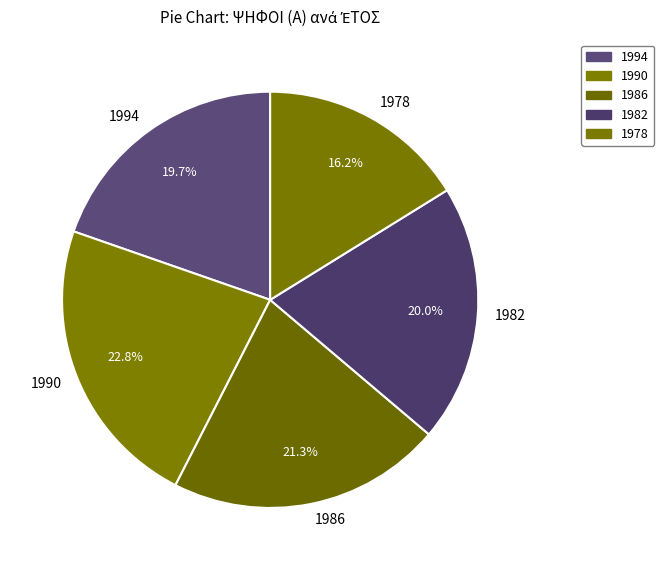

Combined, do 1994 and 1978 account for over 50%?

No